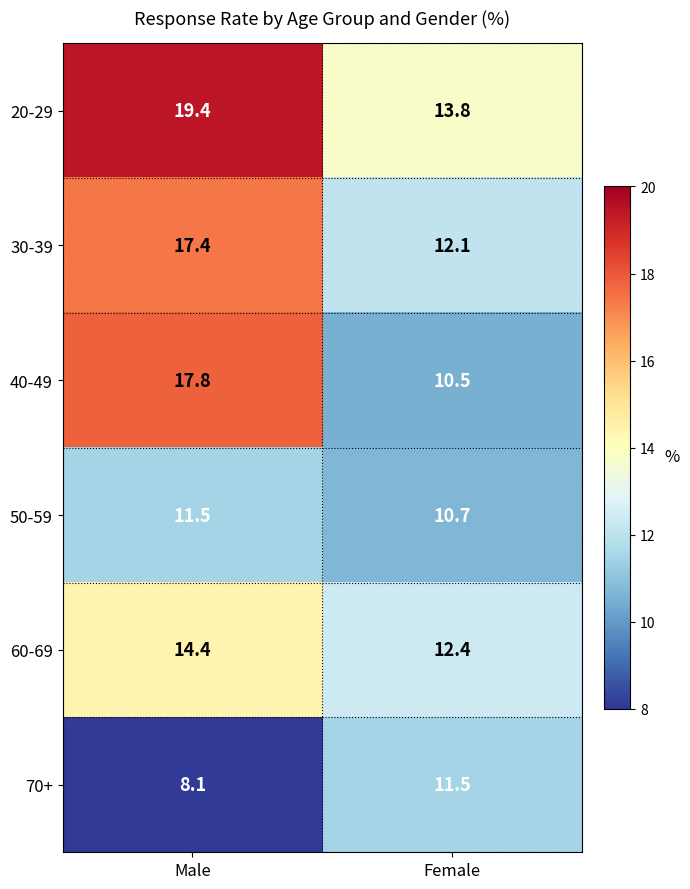

Is it true that 30-39 equals 17.4 at Male?

True